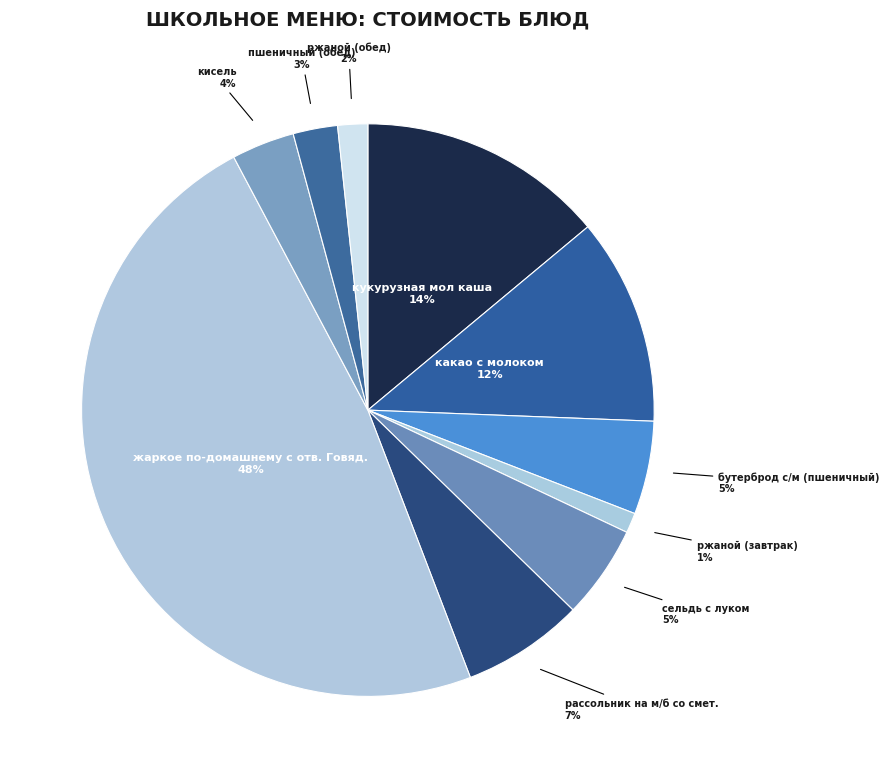

Count the number of slices in the pie.

10